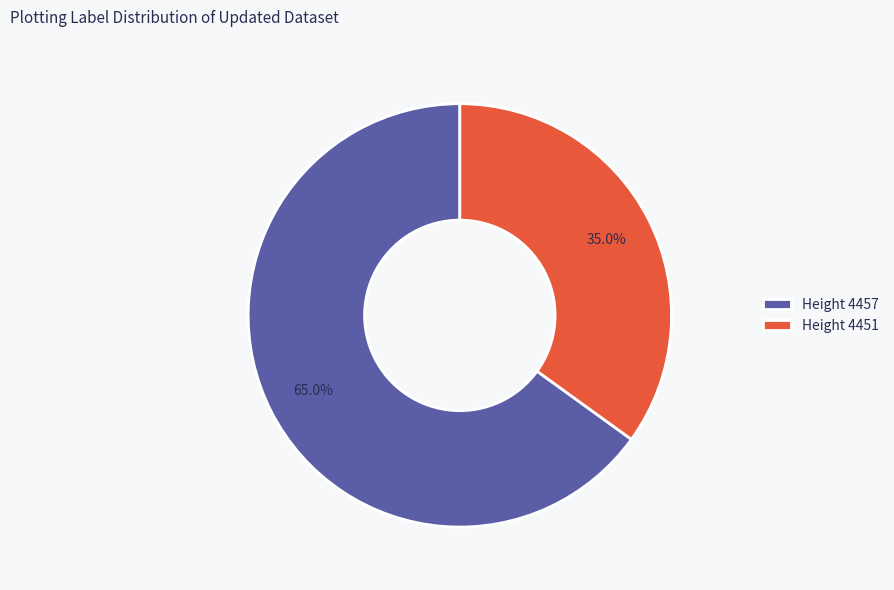

Between Height 4457 and Height 4451, which is larger?

Height 4457